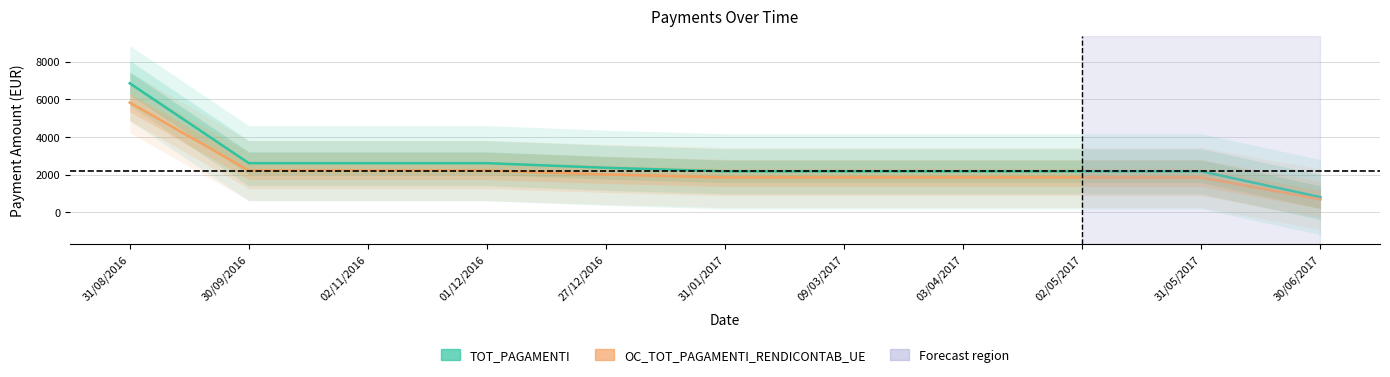

List the series in order of their overall mean, lowest first.

OC_TOT_PAGAMENTI_RENDICONTAB_UE, TOT_PAGAMENTI